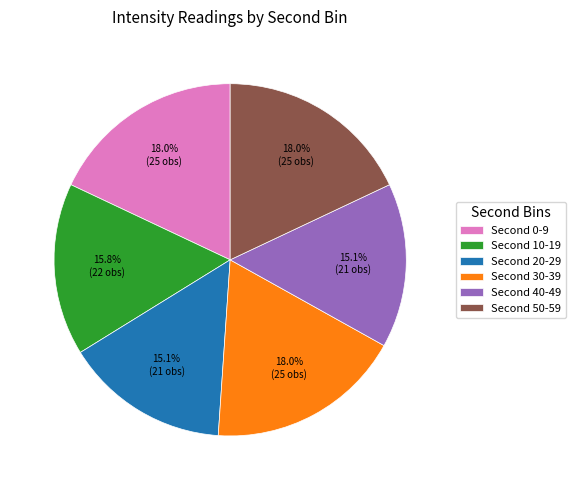

Does any single category account for the majority?

No